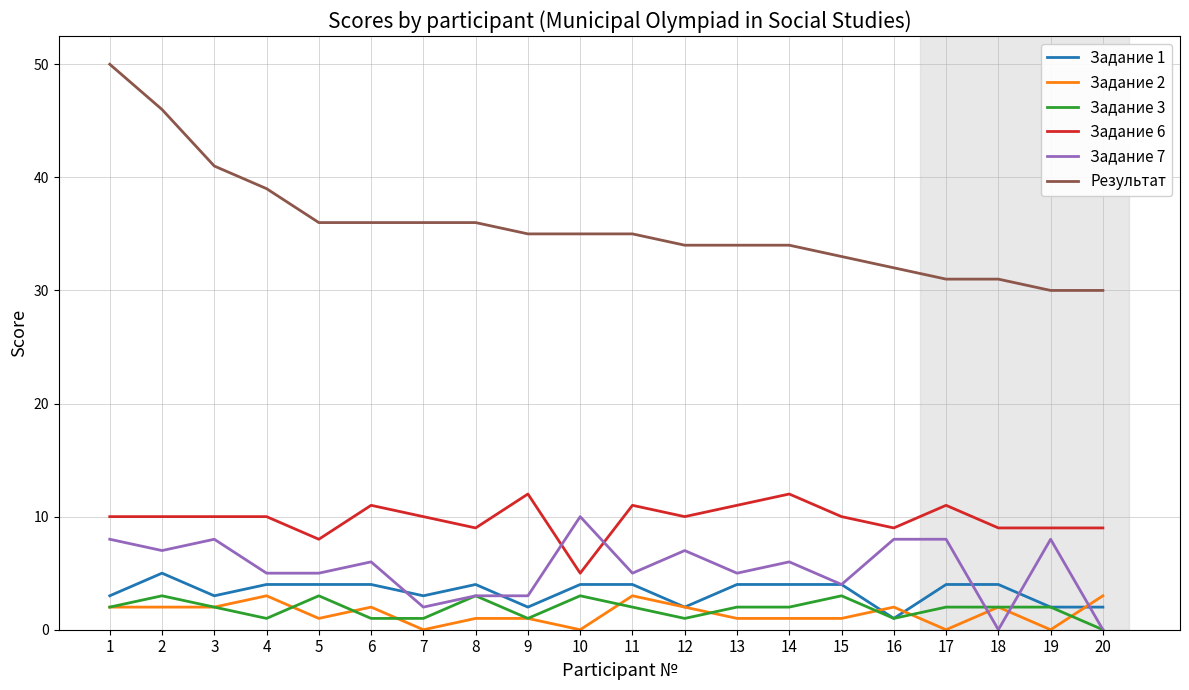

The value of Задание 2 at 17 is 0. True or false?

True